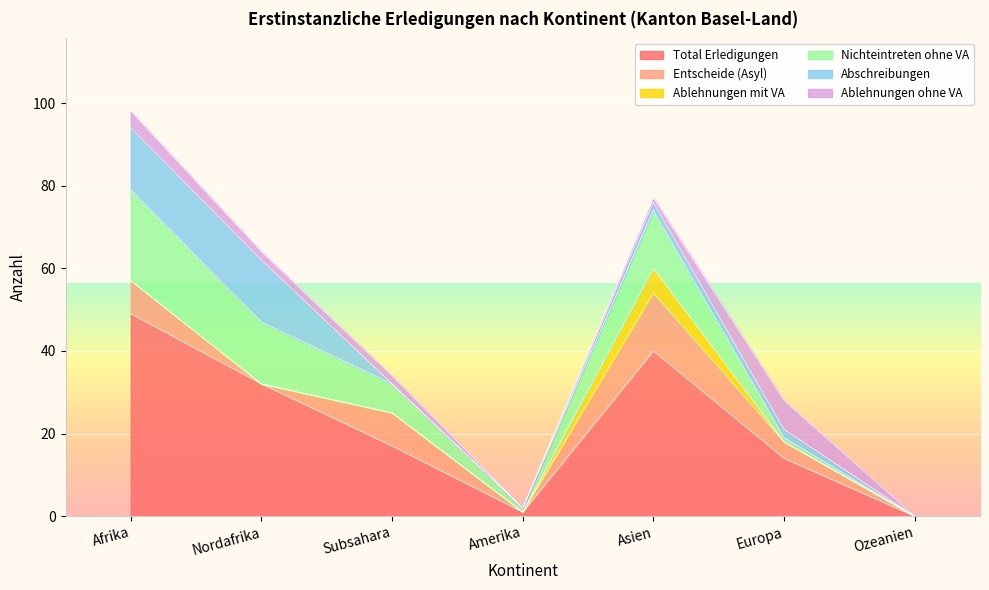

Which series has the widest spread of values?

Total Erledigungen